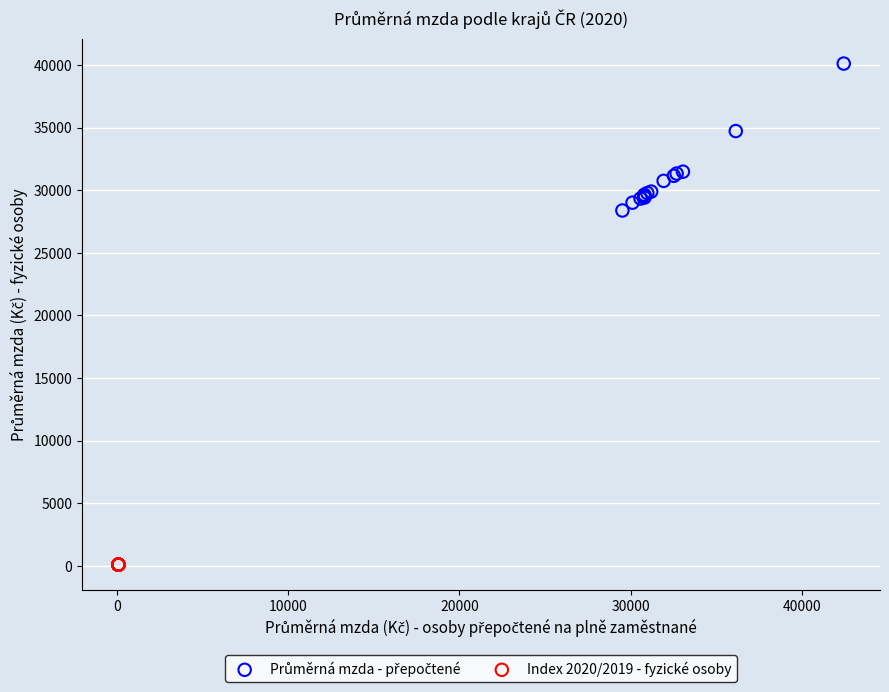

Which series reaches the minimum Y coordinate?

Index 2020/2019 - fyzické osoby